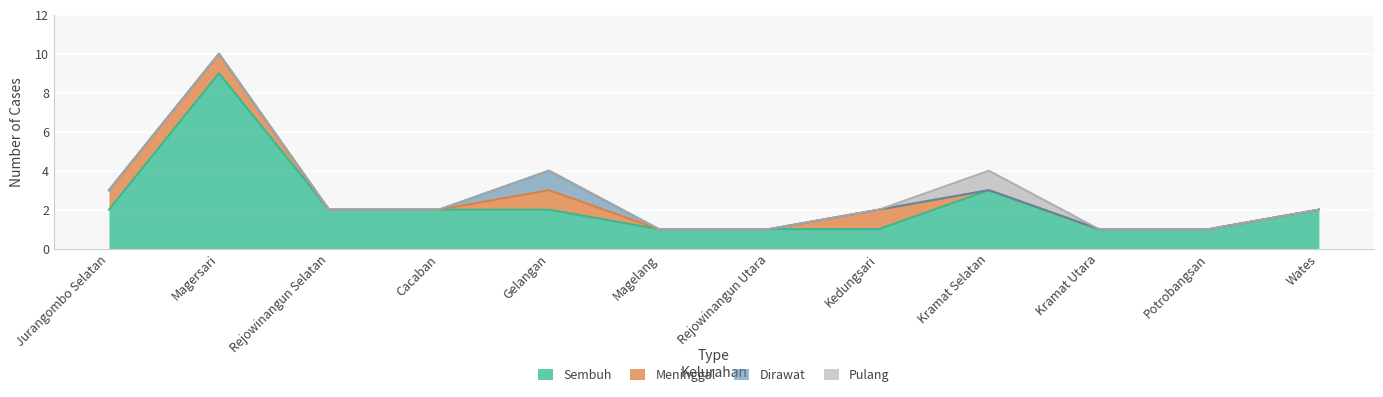

What is the difference between the highest and lowest values at Magersari?

9